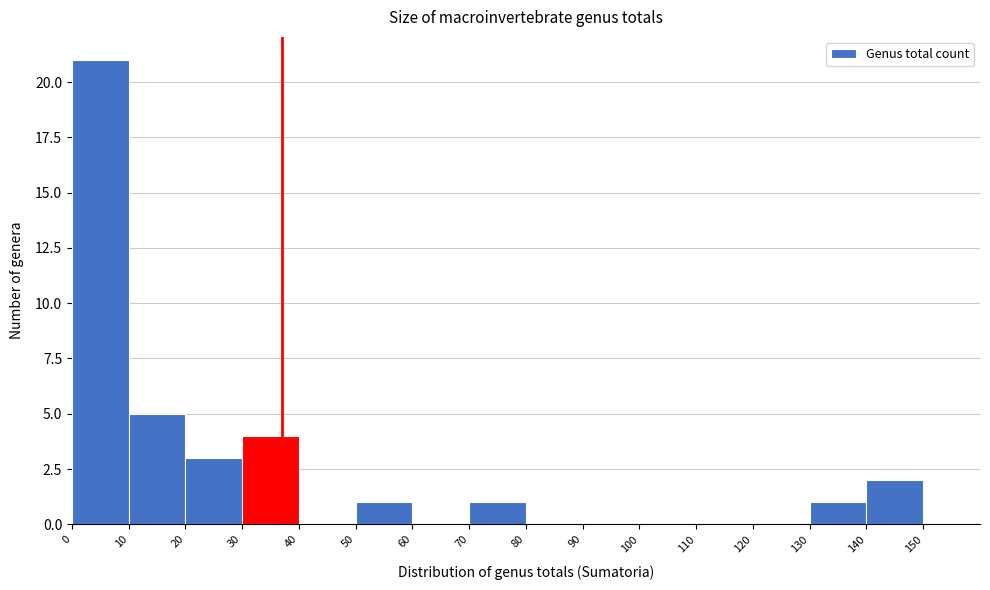

Reading left to right, transcribe this chart: for each bar, give the range it covers on the x-axis and its height. The values are not printed on the chart, so give them approximately, as read against the axis.

0 to 10: 21
10 to 20: 5
20 to 30: 3
30 to 40: 4
40 to 50: 0
50 to 60: 1
60 to 70: 0
70 to 80: 1
80 to 90: 0
90 to 100: 0
100 to 110: 0
110 to 120: 0
120 to 130: 0
130 to 140: 1
140 to 150: 2
150 to 160: 0